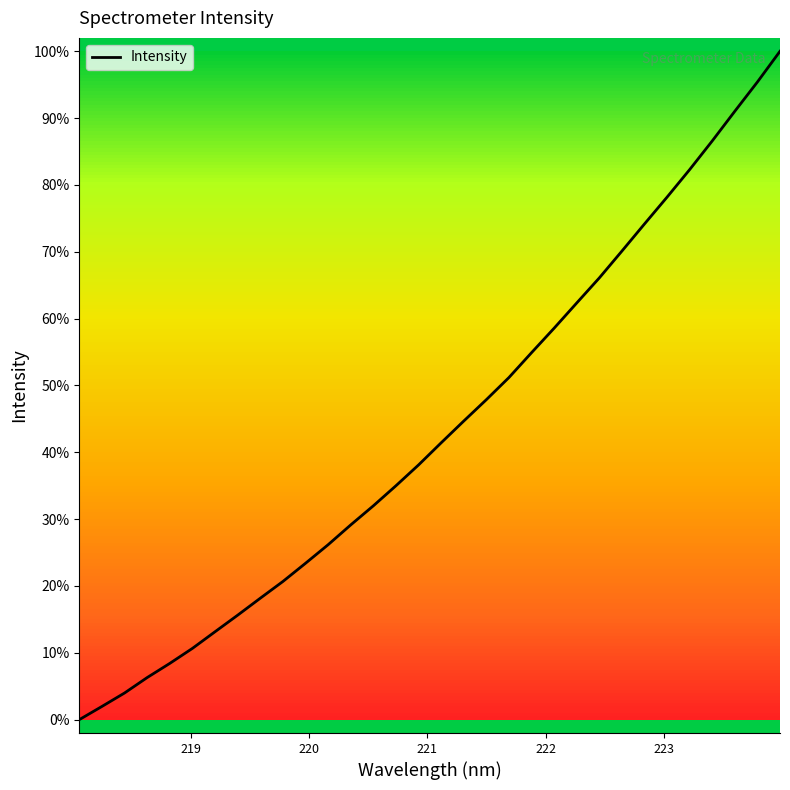

Does the chart display data point markers on the line(s)?

No